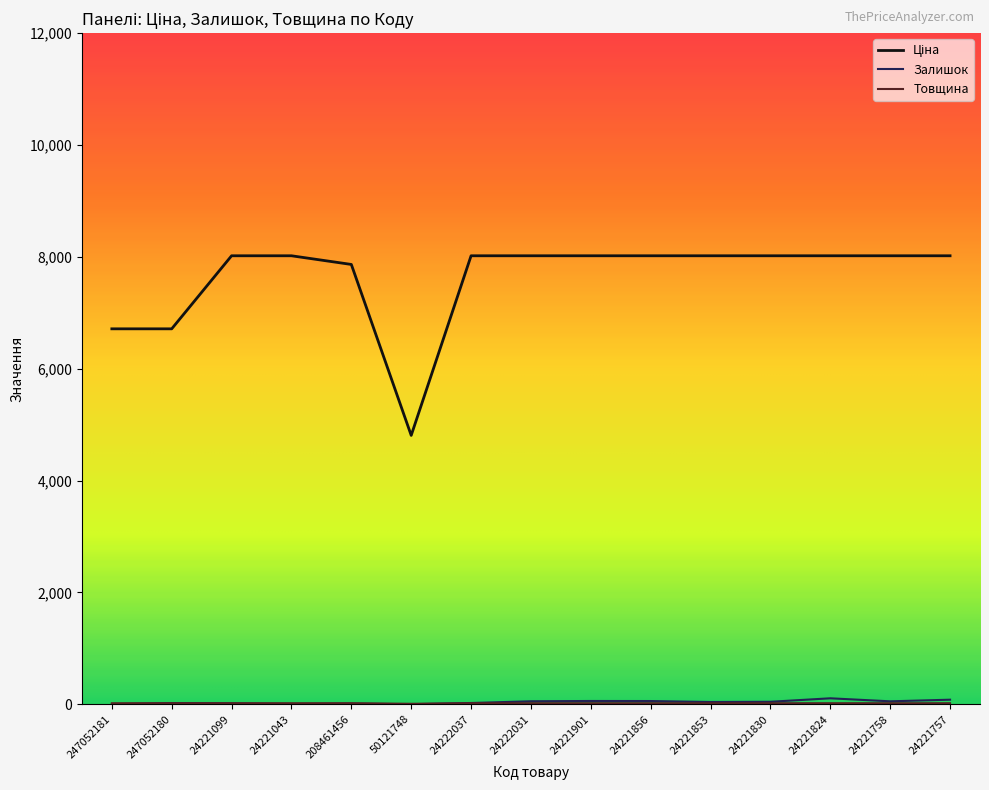

Reading left to right, what are all the values shown in this chart?

Ціна: 6713.0	6713.0	8019.3	8019.3	7864.1	4807.4	8019.3	8019.3	8019.3	8019.3	8019.3	8019.3	8019.3	8019.3	8019.3
Залишок: 0.0	21.0	16.0	4.0	11.0	0.0	22.0	53.0	58.0	57.0	40.0	44.0	106.0	52.0	81.0
Товщина: 18.0	18.0	18.0	18.0	18.0	8.0	18.0	18.0	18.0	18.0	18.0	18.0	18.0	18.0	18.0